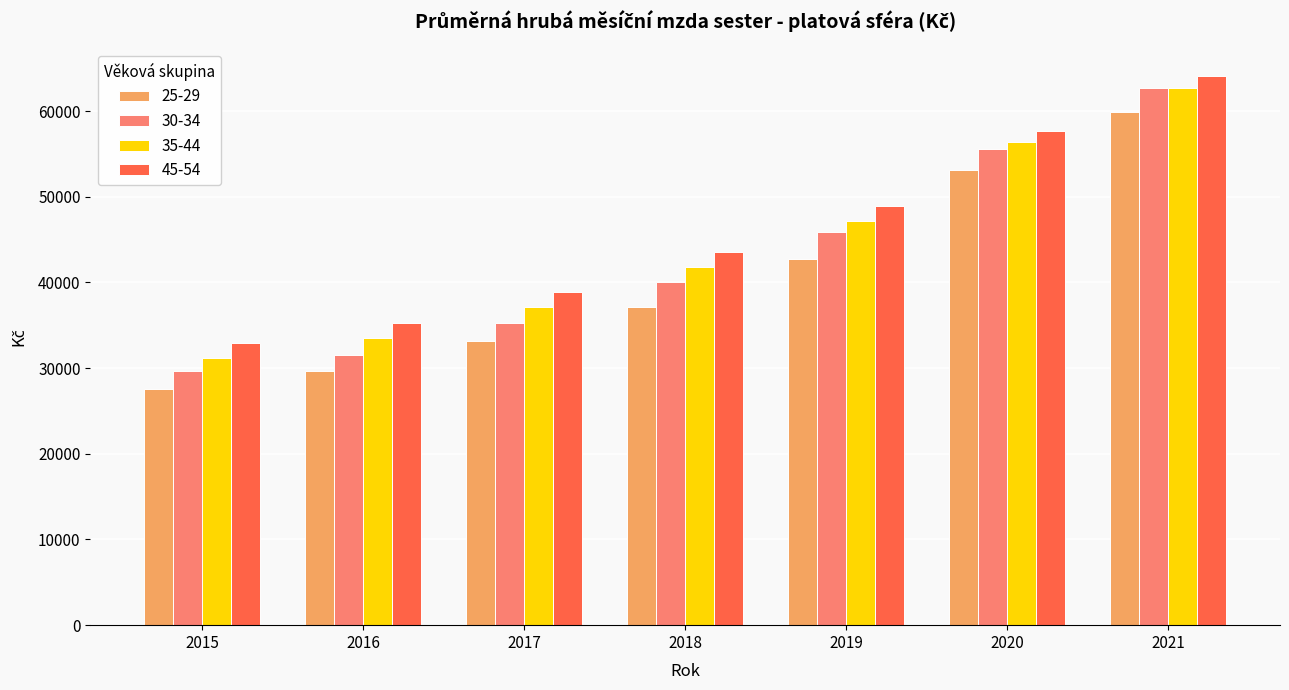

Reading left to right, extract all data points from this chart.

25-29: 27567.7	29708.7	33196.1	37150.0	42787.0	53085.2	59829.4
30-34: 29620.5	31543.8	35247.7	39994.3	45906.9	55594.0	62635.4
35-44: 31194.7	33506.2	37103.8	41839.5	47133.7	56339.6	62657.5
45-54: 32986.2	35225.3	38864.4	43604.3	48903.9	57702.6	64059.2